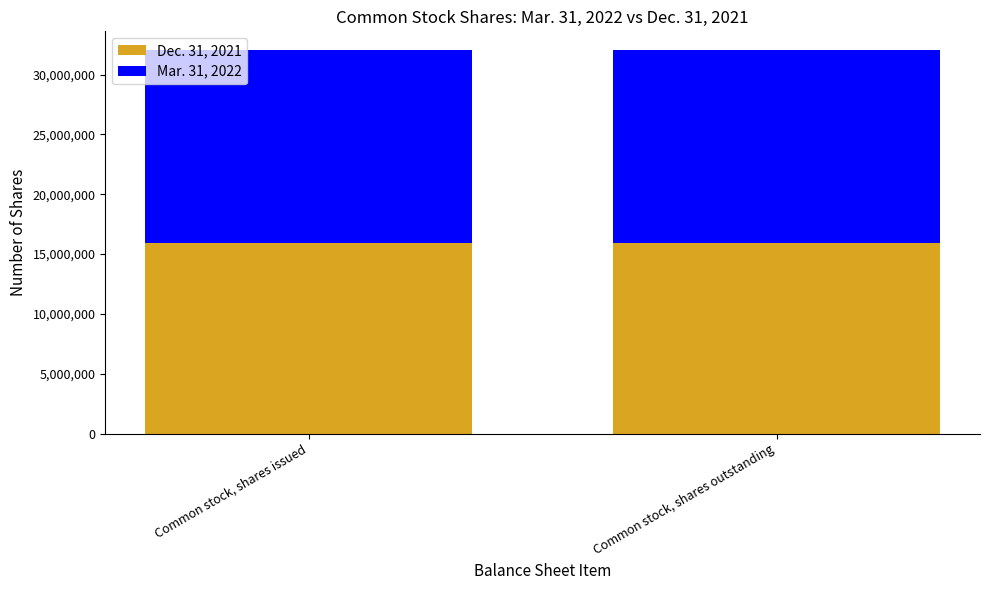

What is the minimum value for Dec. 31, 2021?

15940000